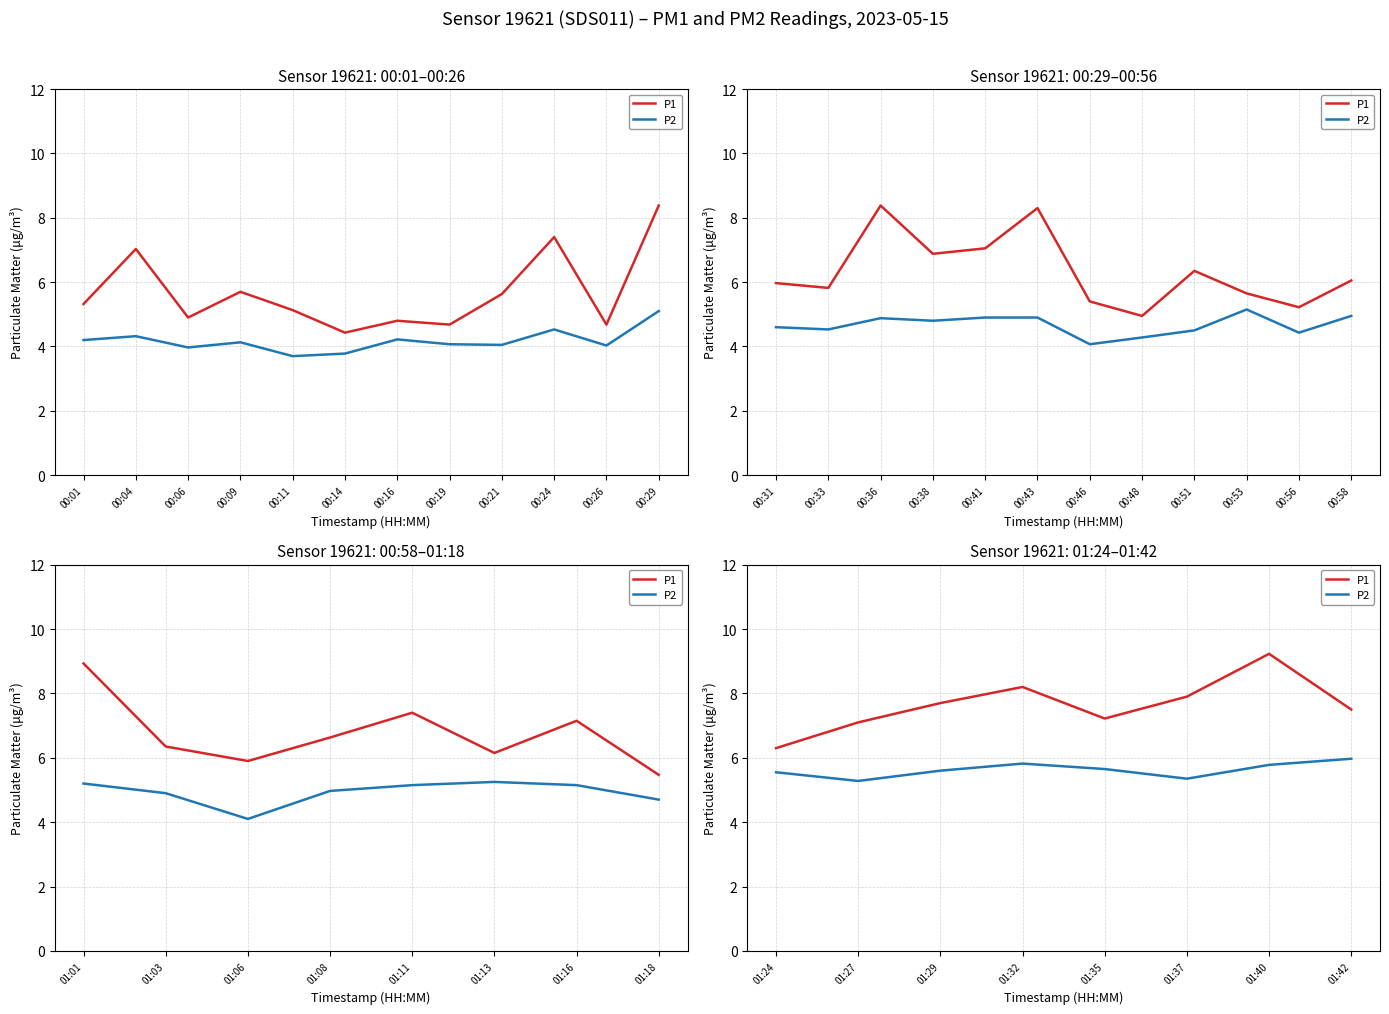

True or false: P1 and P2 intersect in this chart.

False